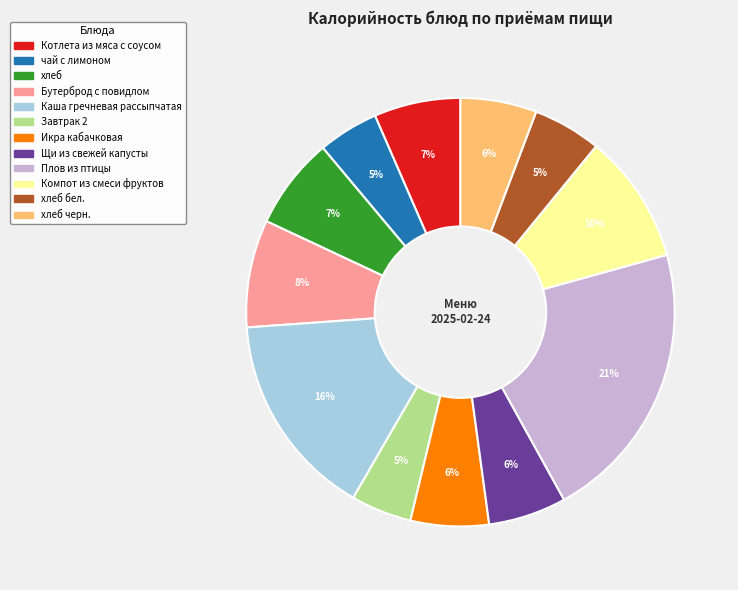

Does any single category account for the majority?

No